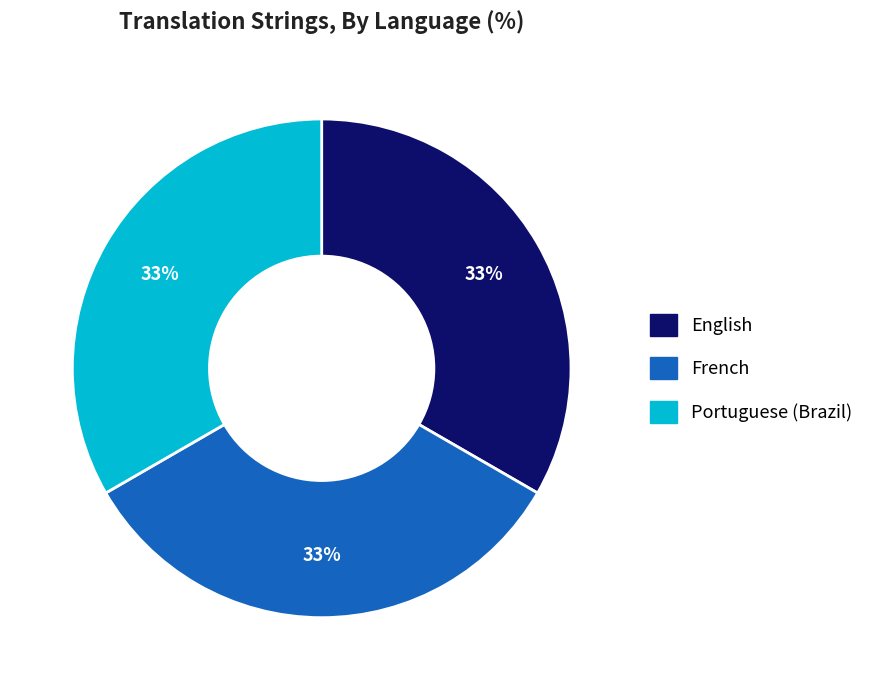

Does English account for over 50% of the chart?

No